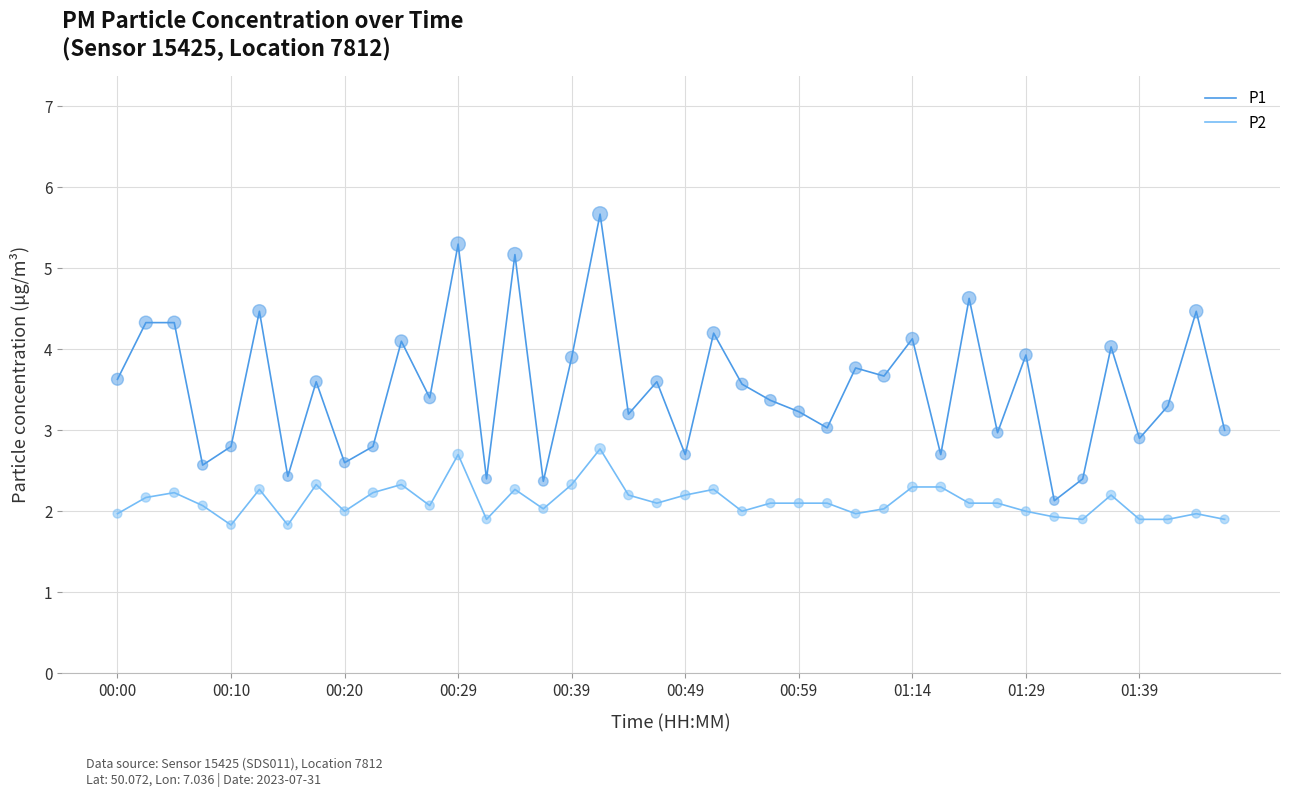

At how many categories does at least one series exceed 5?

3